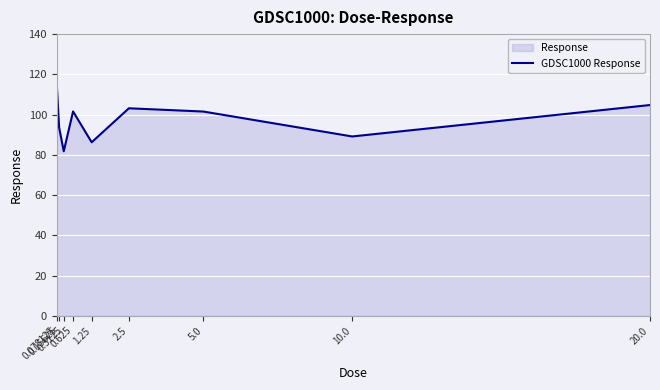

What is the label of the 2nd point from the right?

10.0